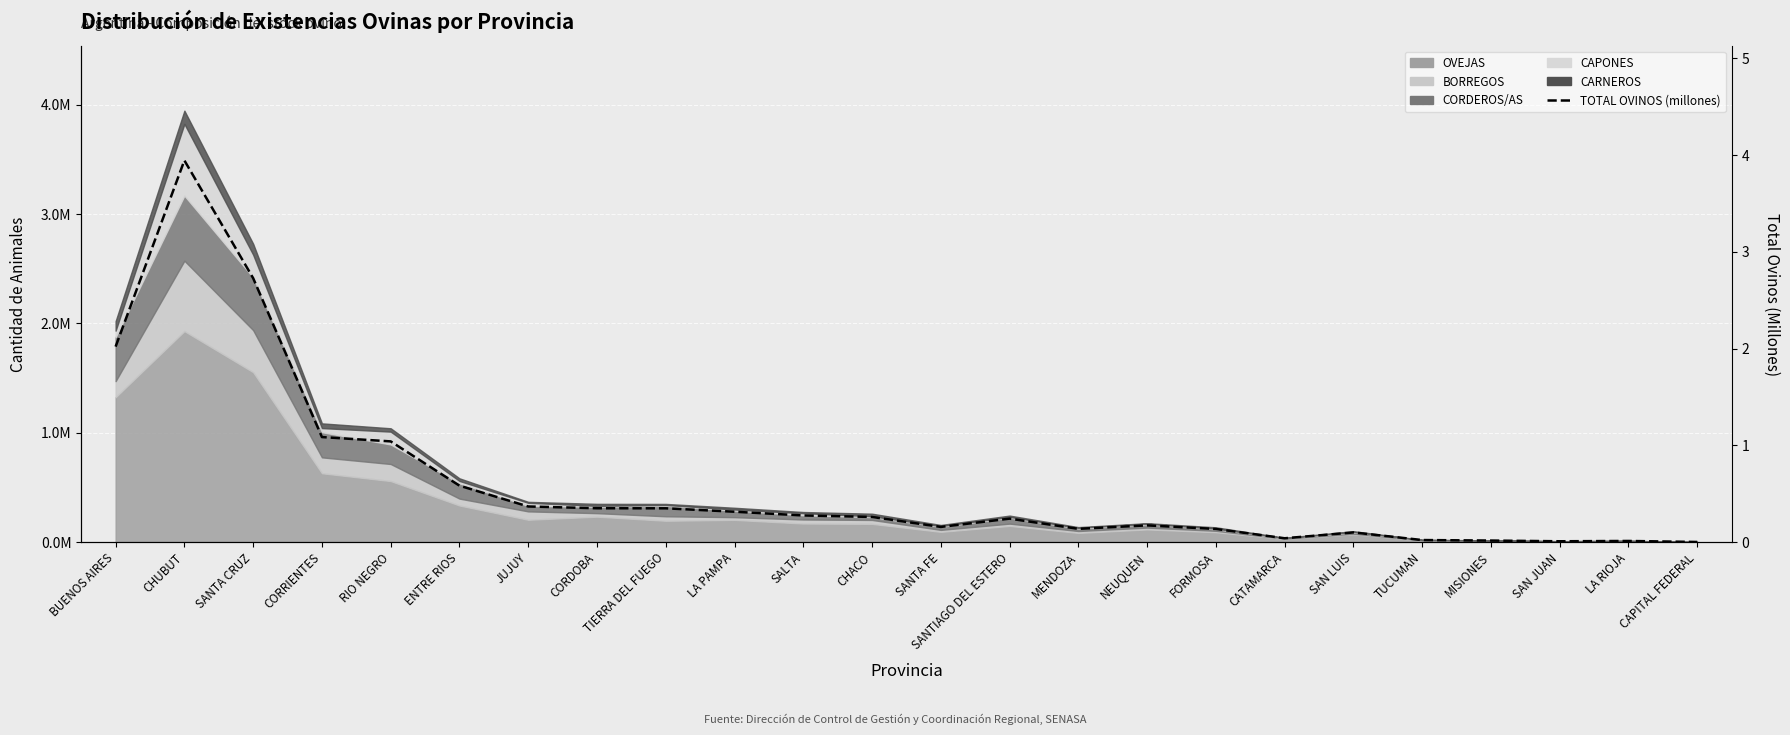

Which has a higher value, FORMOSA or TIERRA DEL FUEGO?

TIERRA DEL FUEGO